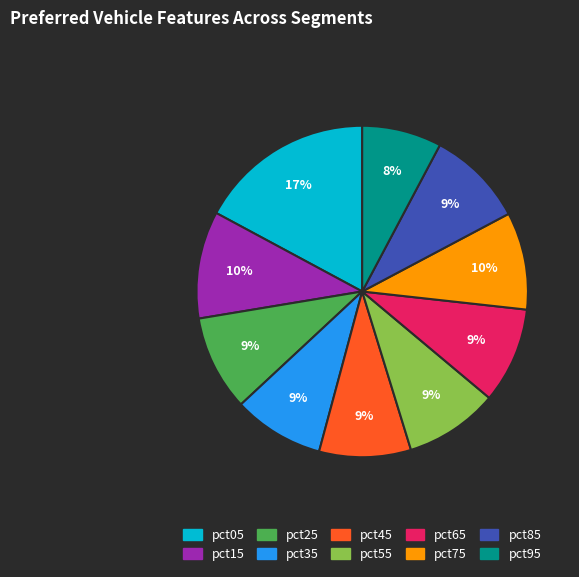

Approximately how many times larger is the value at pct25 compared to pct15?

0.9